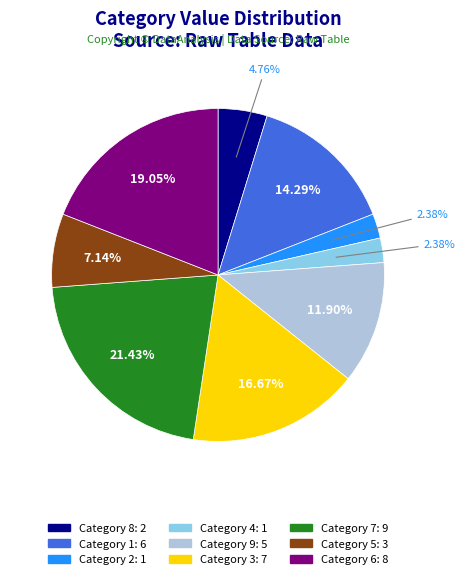

Is there a majority slice in this chart?

No